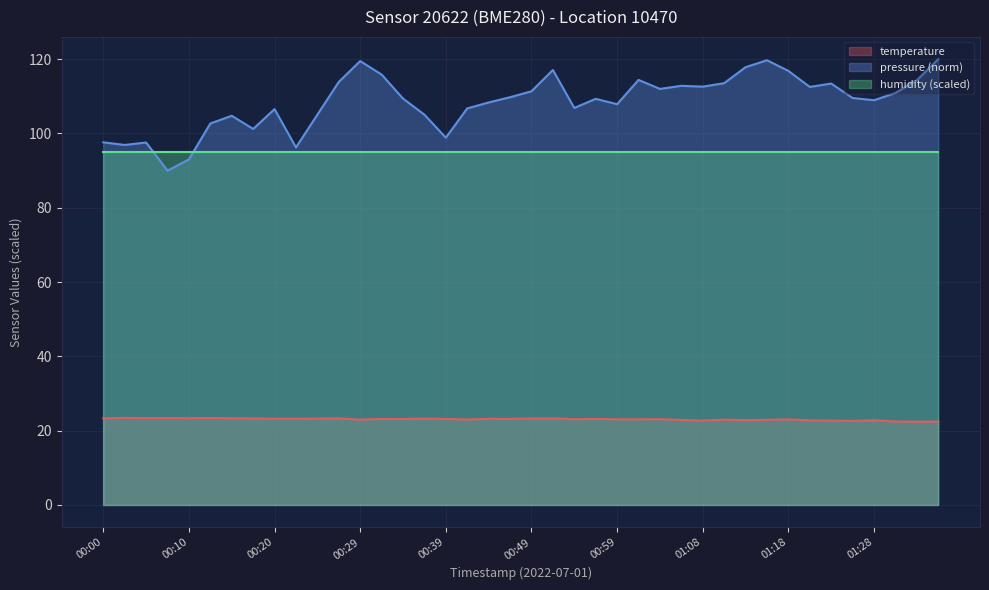

Does the chart display data point markers on the line(s)?

No